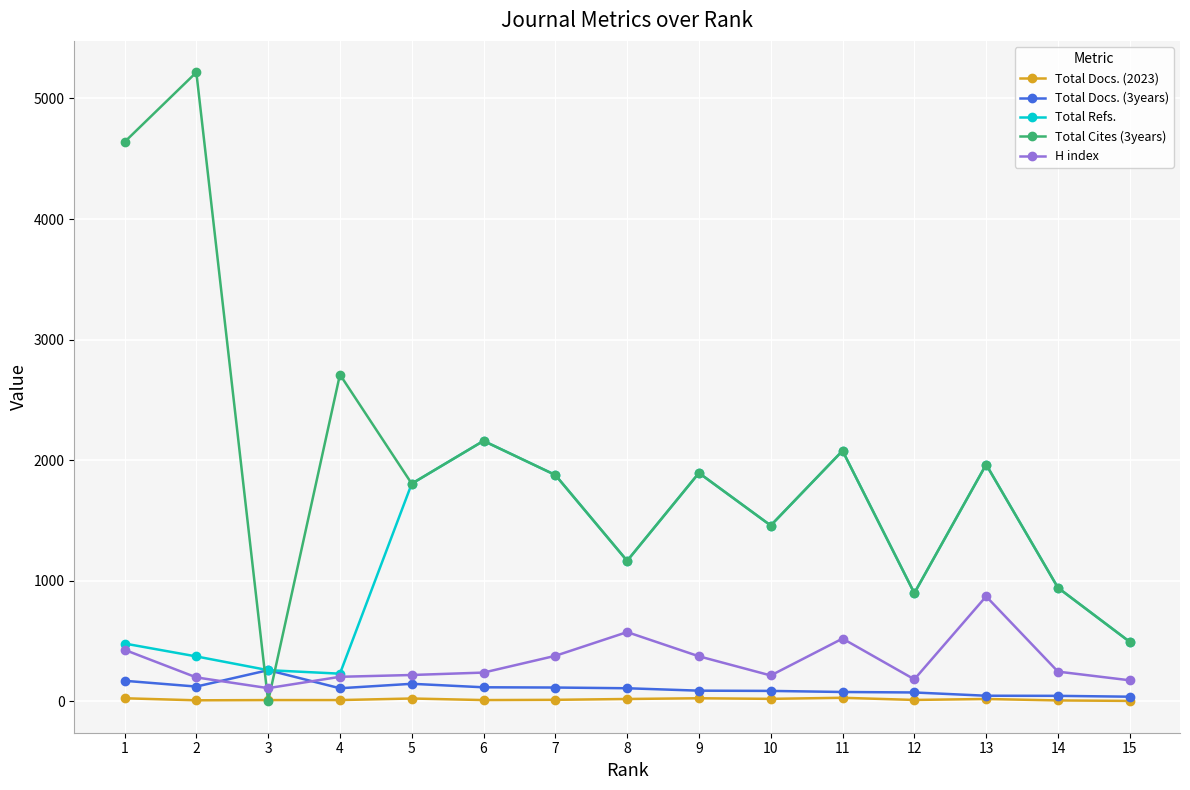

What is the greatest value displayed?

5217